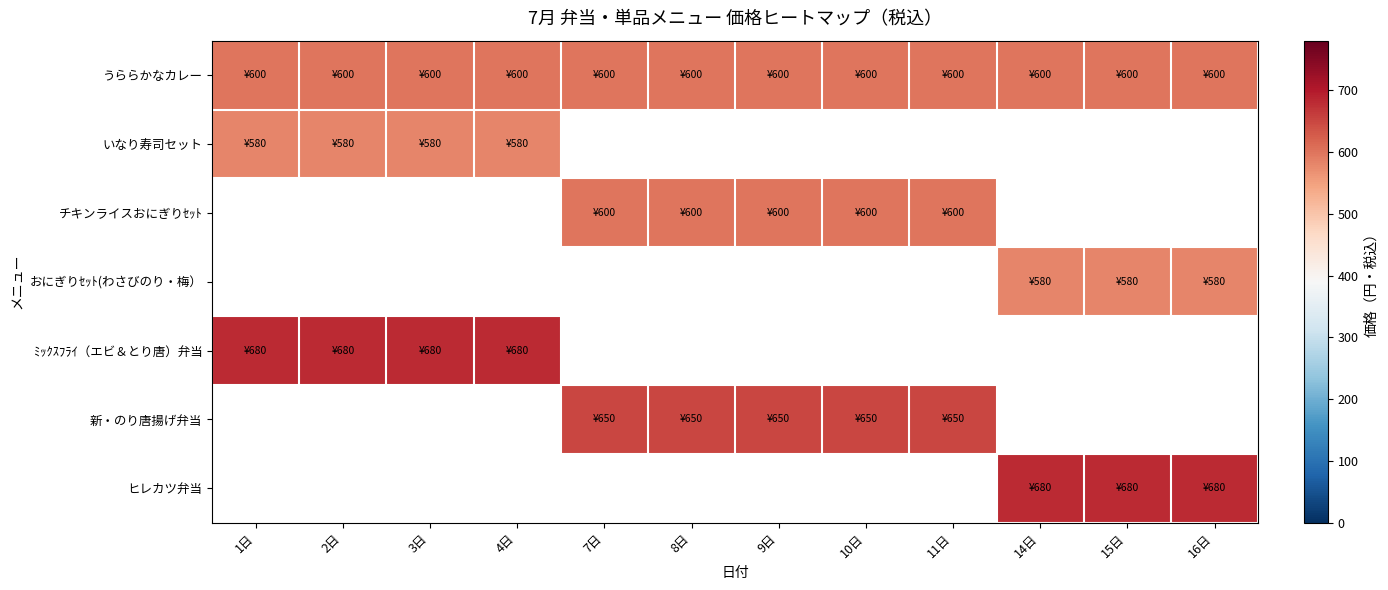

What is the spread (max minus min) of values at 8日?

50.0